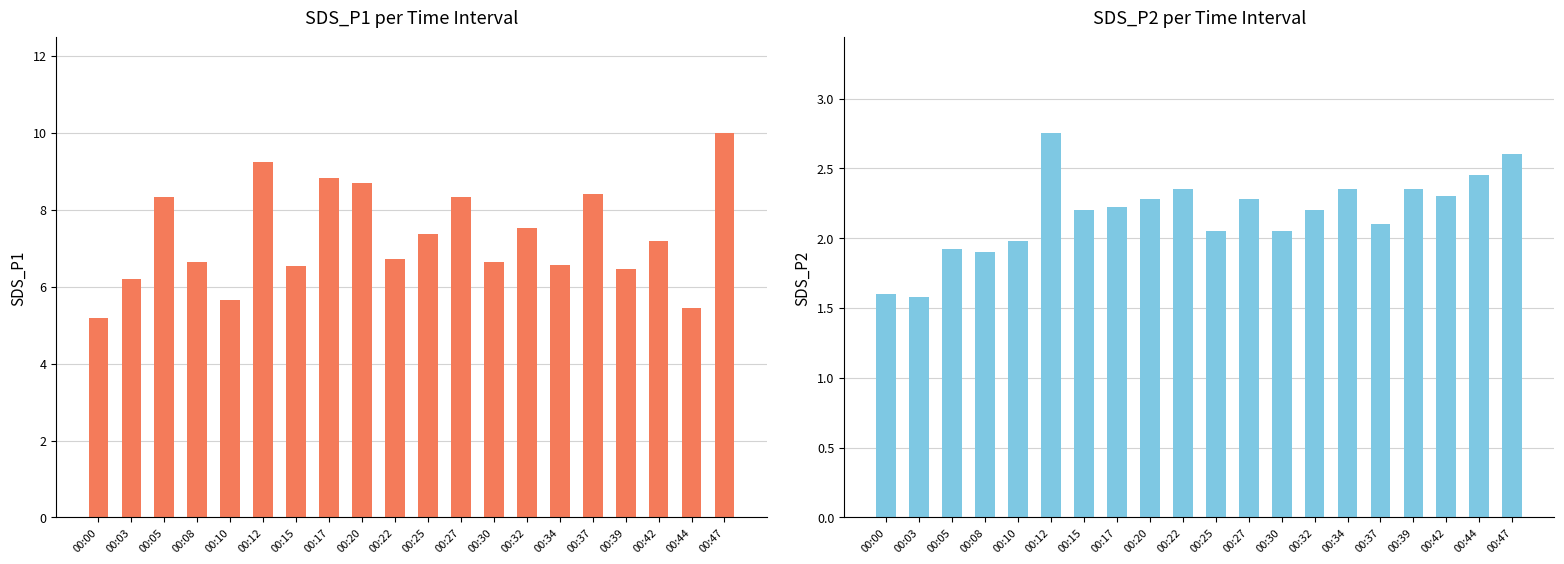

Between 00:37 and 00:25, which is larger?

00:37